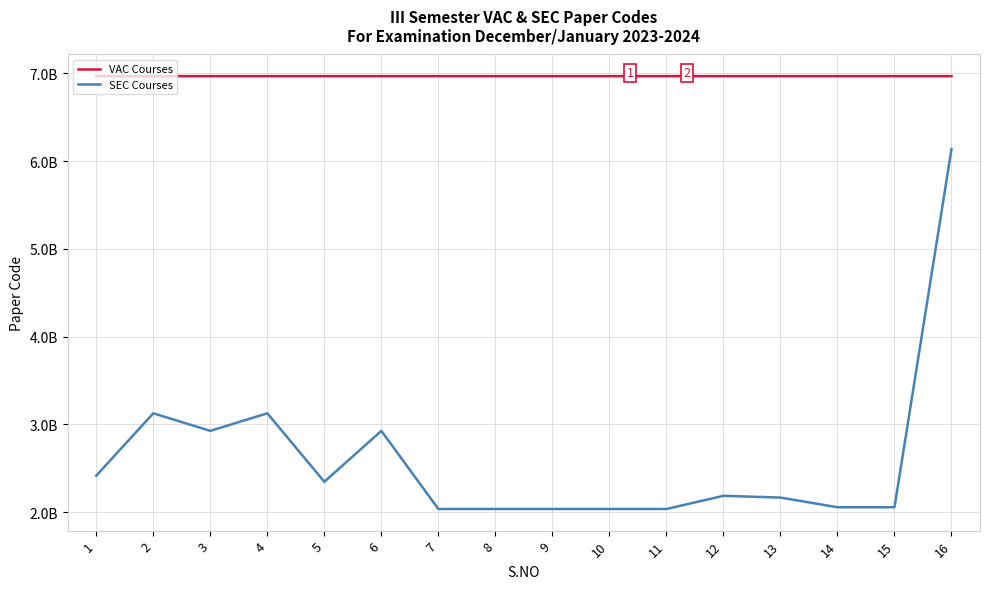

What are all the series names shown in the legend?

VAC Courses, SEC Courses